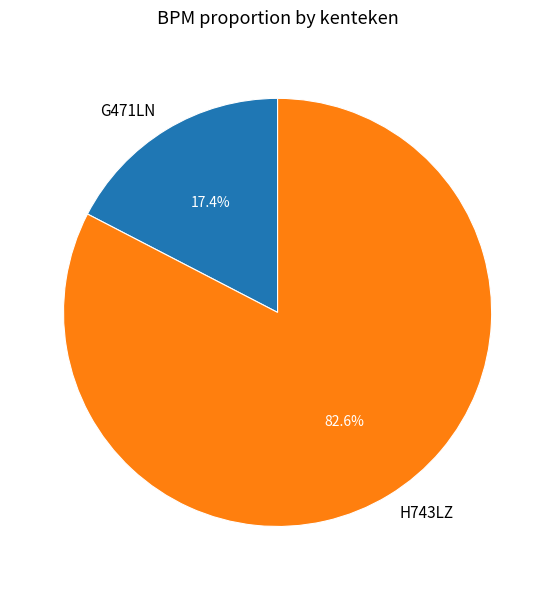

What is the ratio of the value at H743LZ to the value at G471LN?

4.7